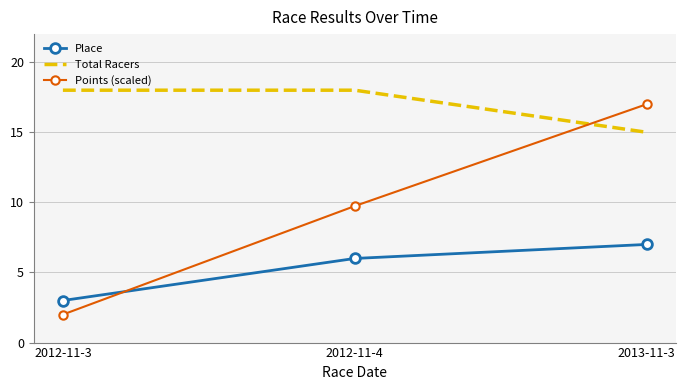

Which series changed the most between 2012-11-3 and 2012-11-4?

Points (scaled)